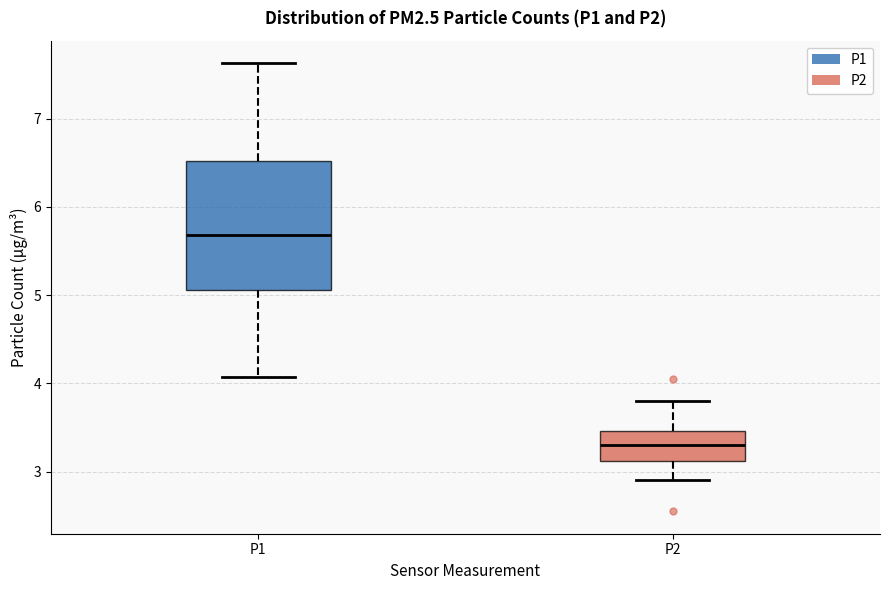

Which box's median line is the lowest?

P2